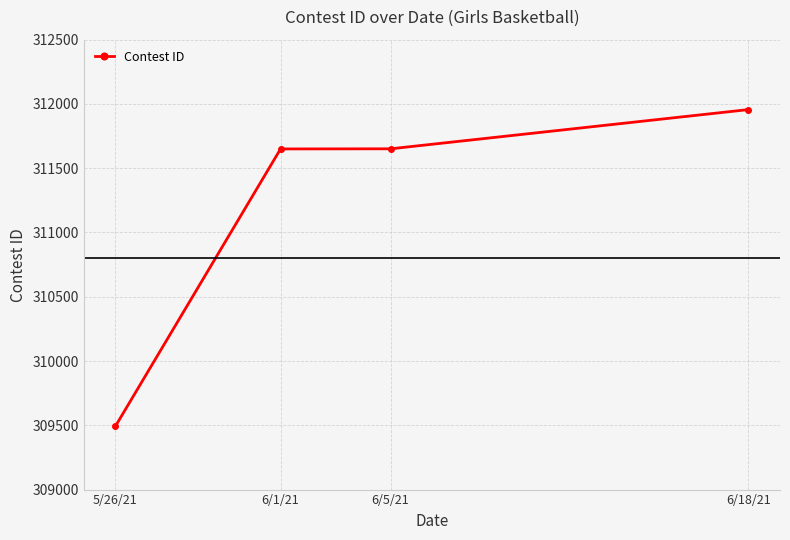

What is the change in value from 5/26/21 to 6/5/21?

+2158